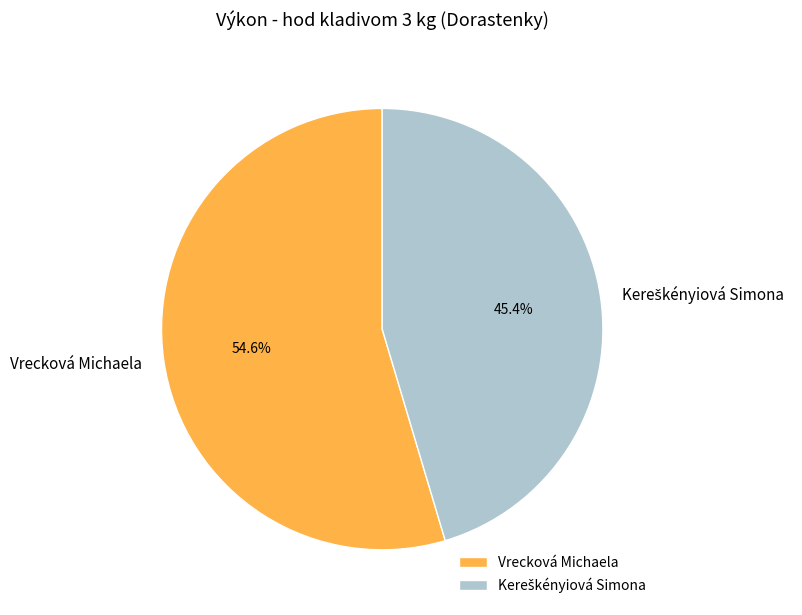

What percentage is NOT represented by Vrecková Michaela?

45.4%